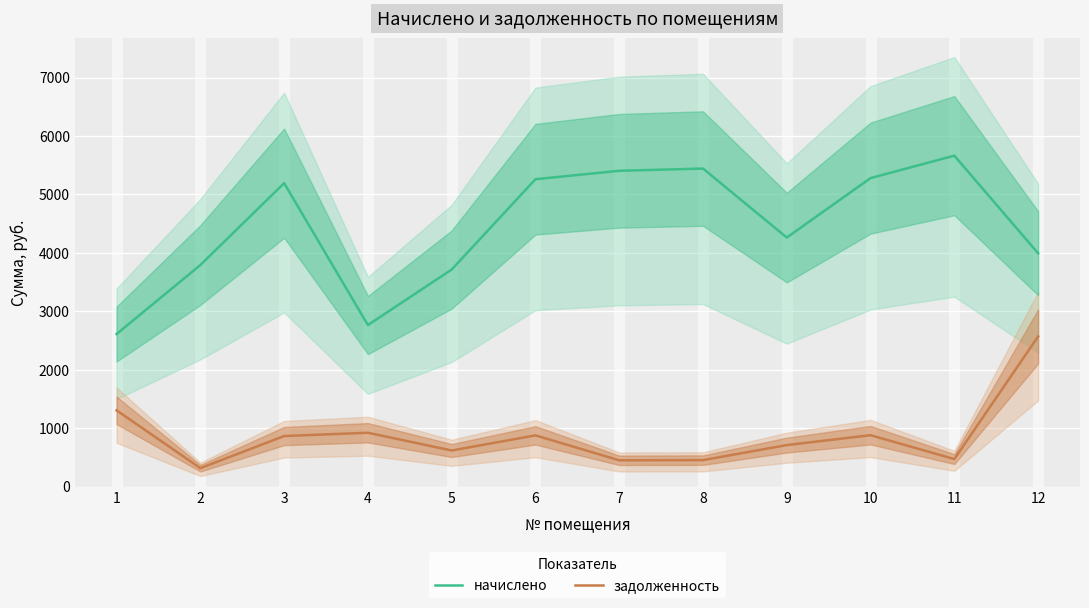

What is the spread (max minus min) of values at 4?

1843.2